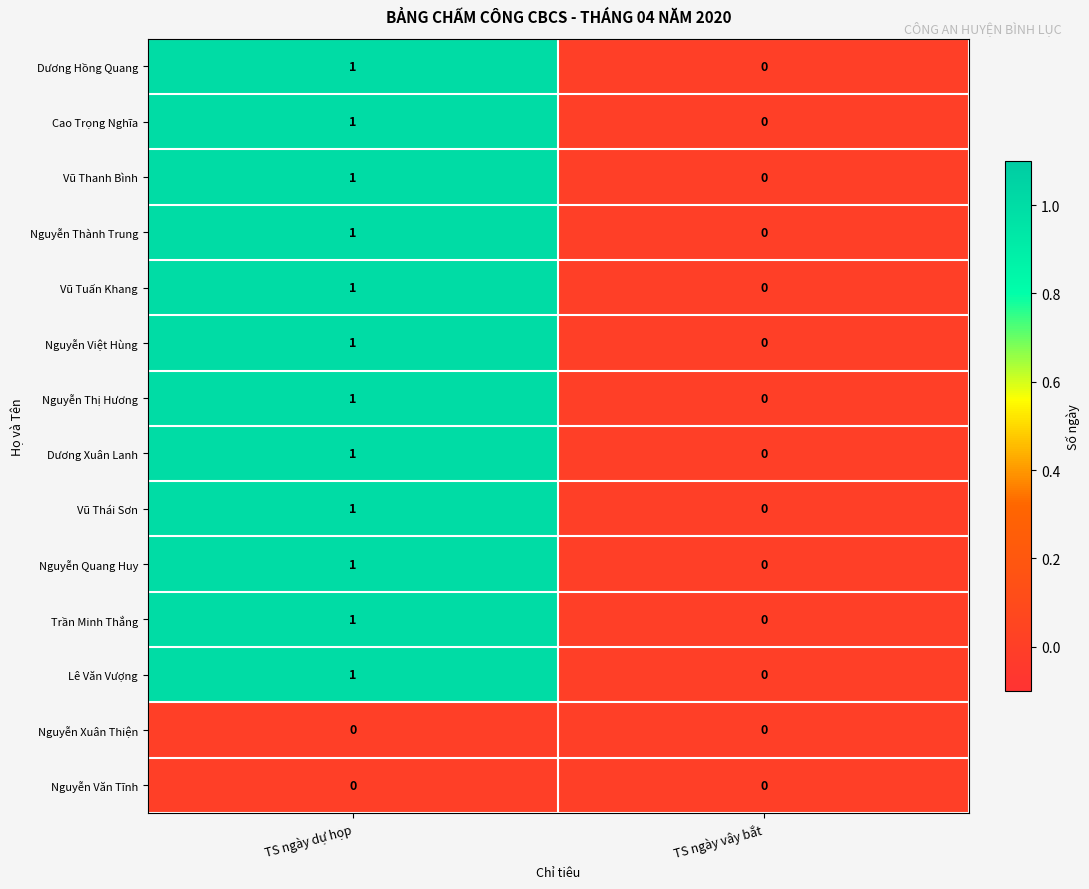

List the labels in order of Cao Trọng Nghĩa value, smallest first.

TS ngày vây bắt, TS ngày dự họp